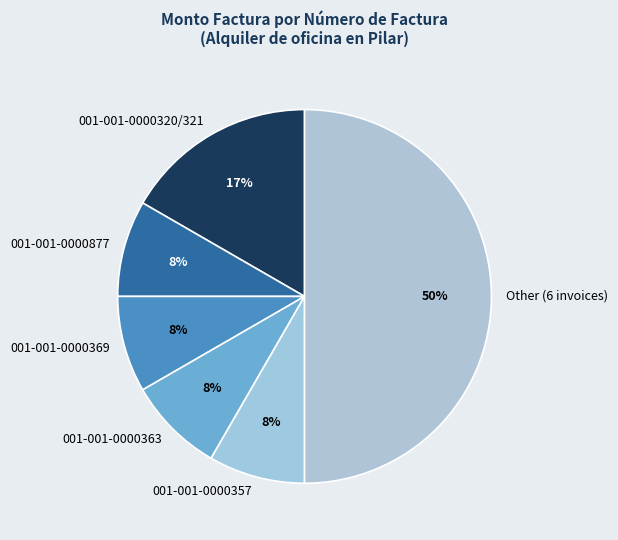

Is the sum of 001-001-0000369 and 001-001-0000877 greater than half?

No